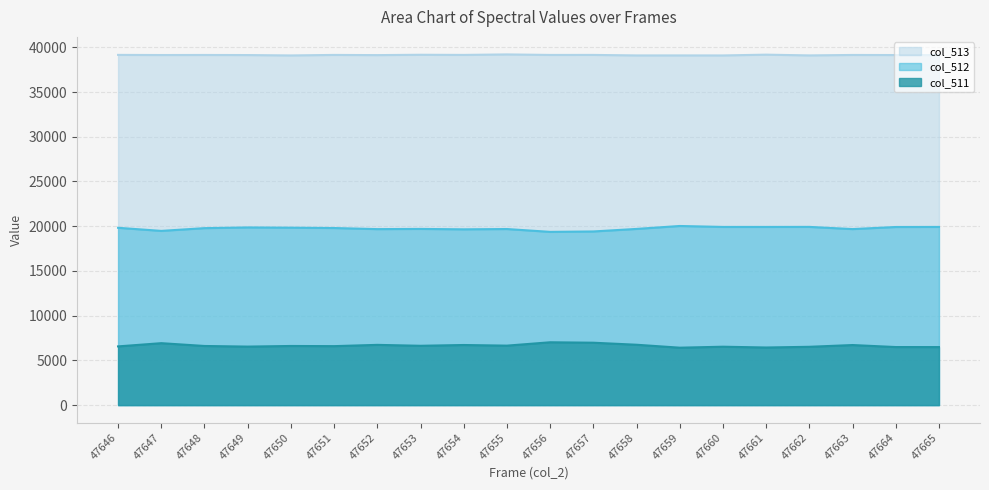

Which series has the widest spread of values?

col_512